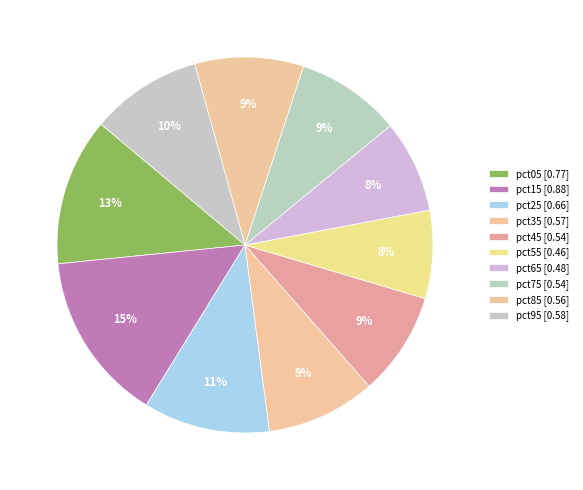

Which slice is the smallest?

pct55